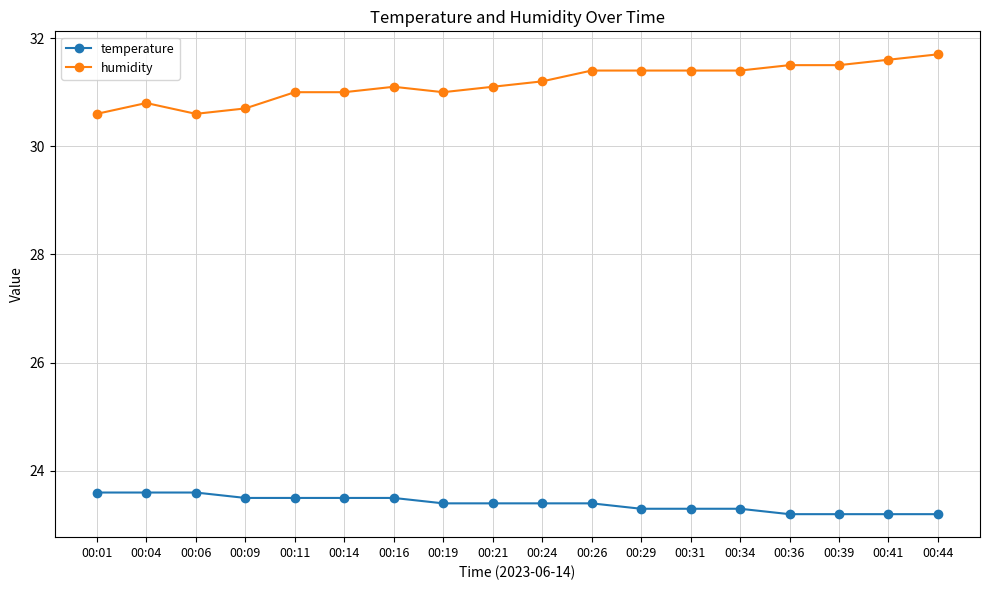

Rank the series by their average value, from lowest to highest.

temperature, humidity